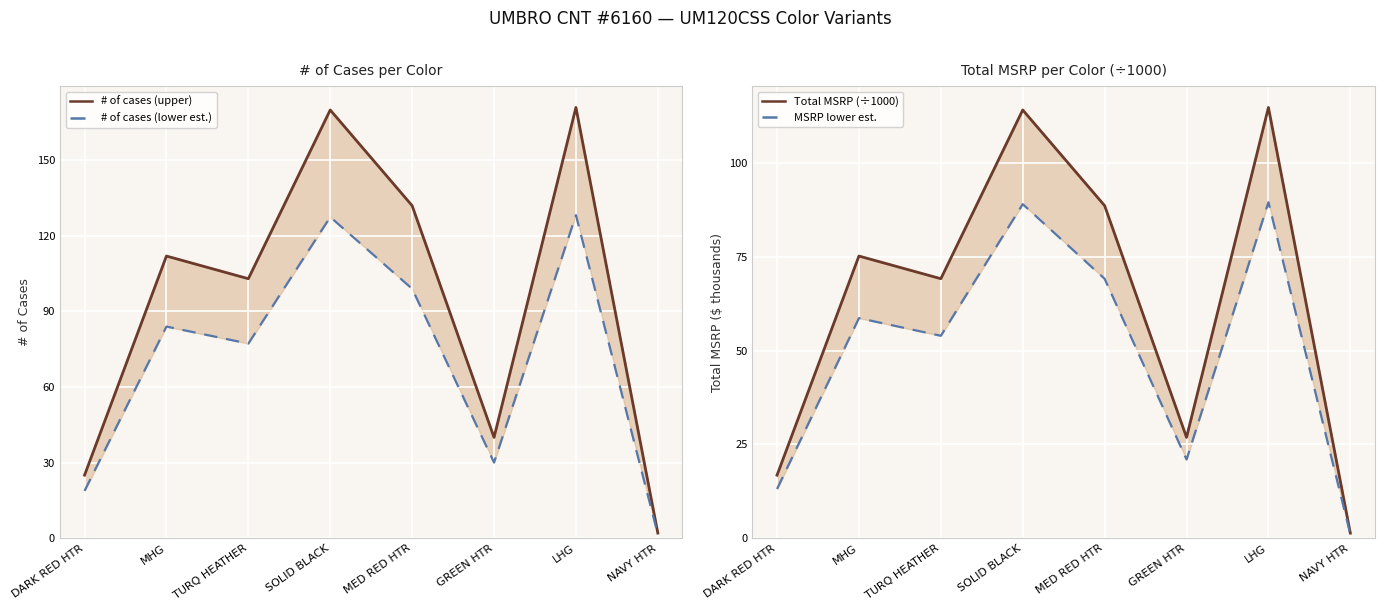

True or false: Total MSRP (÷1000) and # of cases (lower est.) cross at least once.

False